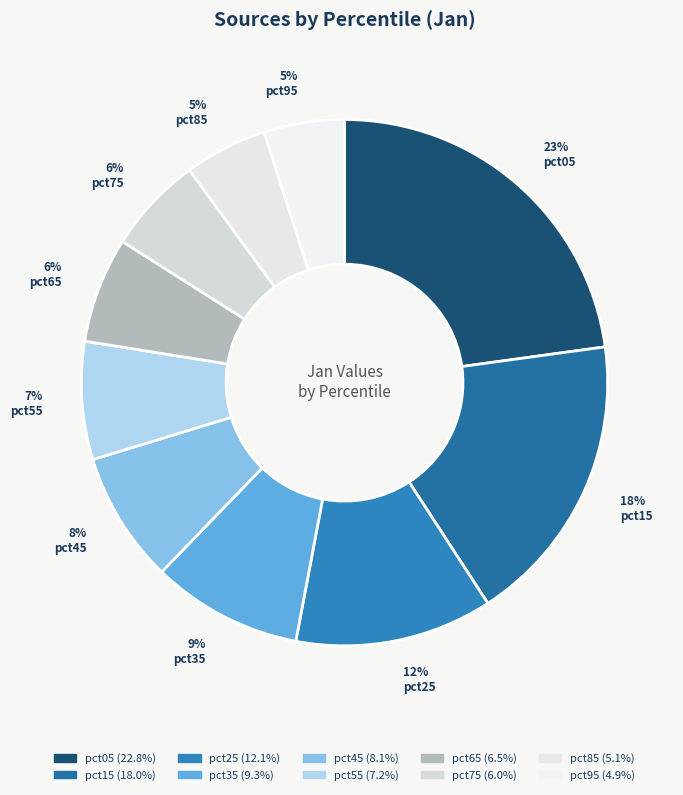

Does any single category account for the majority?

No